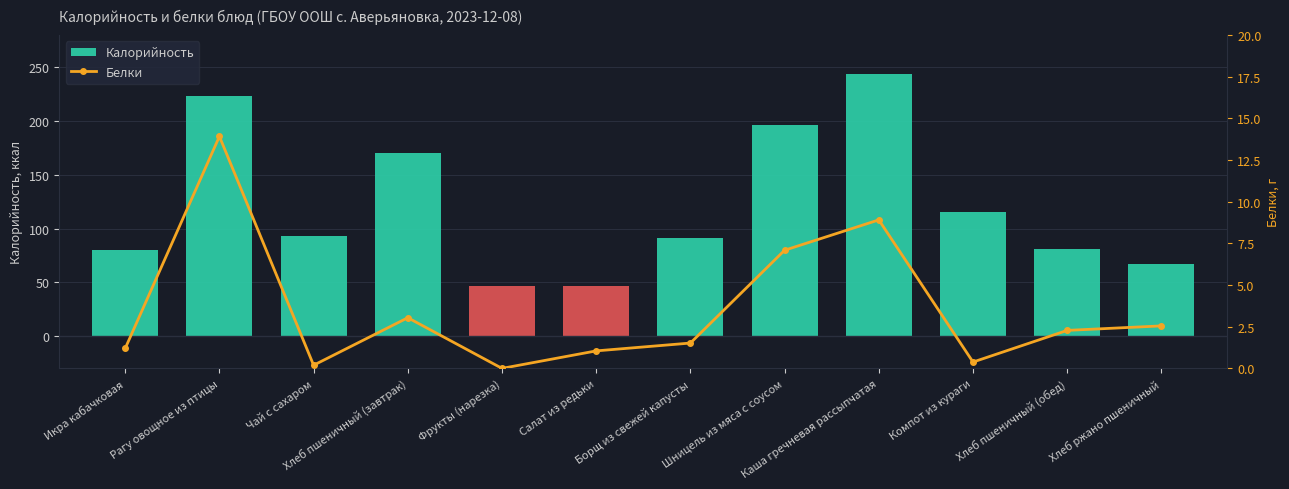

Is the value of Белки at Хлеб пшеничный (завтрак) greater than the value of Калорийность at Шницель из мяса с соусом?

No